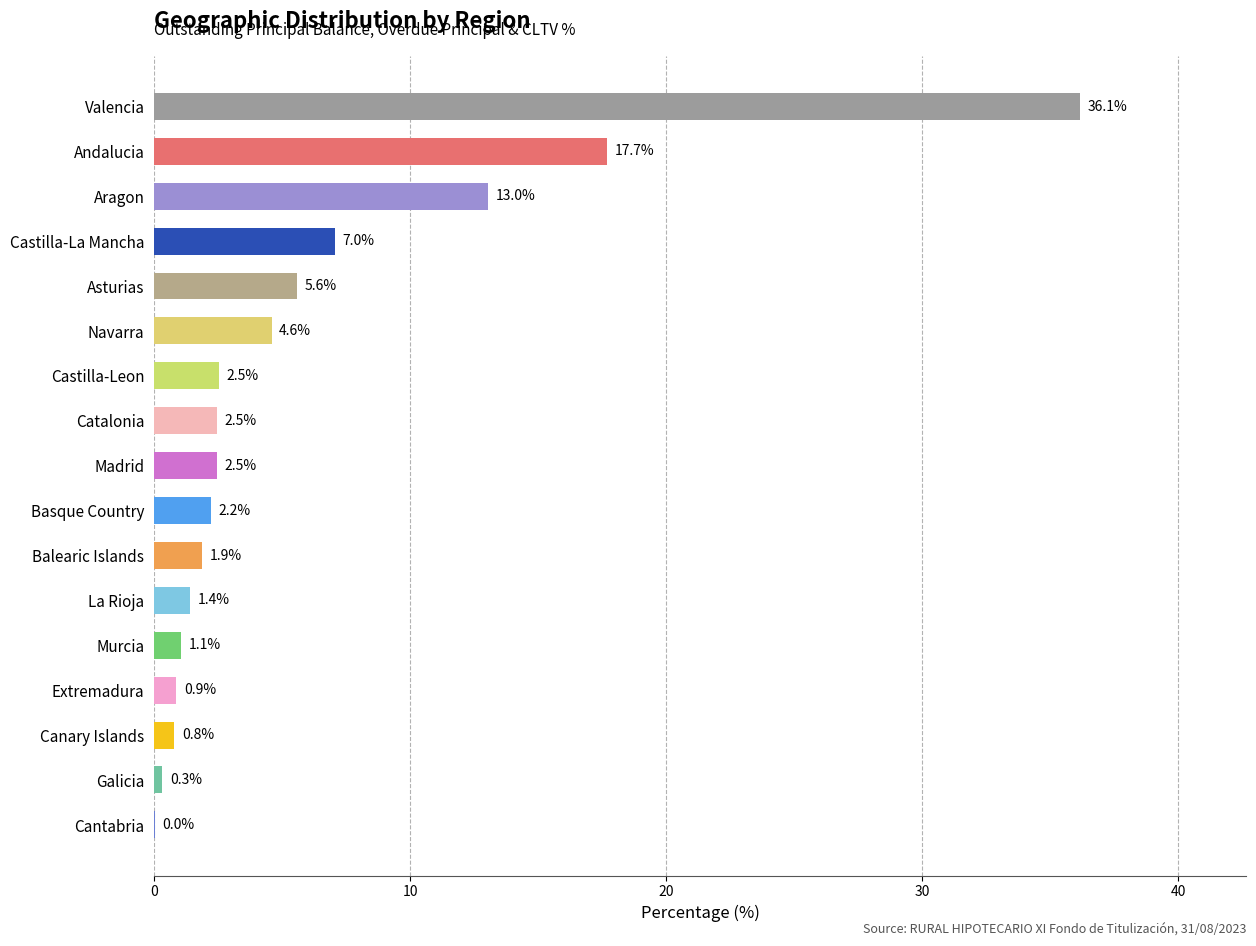

Count the number of categories in the chart.

17